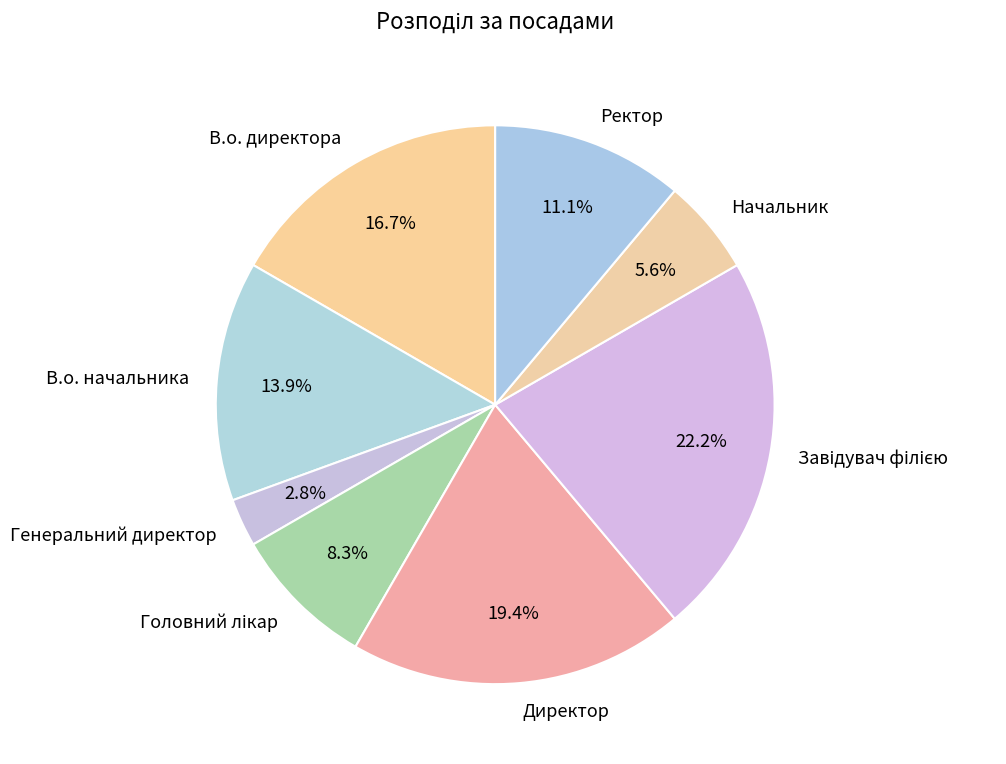

To the nearest percent, what is the difference between the largest and smallest slice percentages?

19%